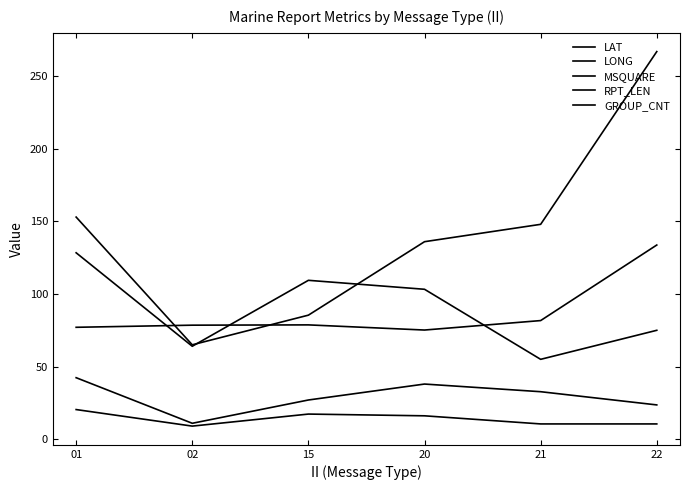

What is the difference between the LONG values at 21 and 22?

52.0